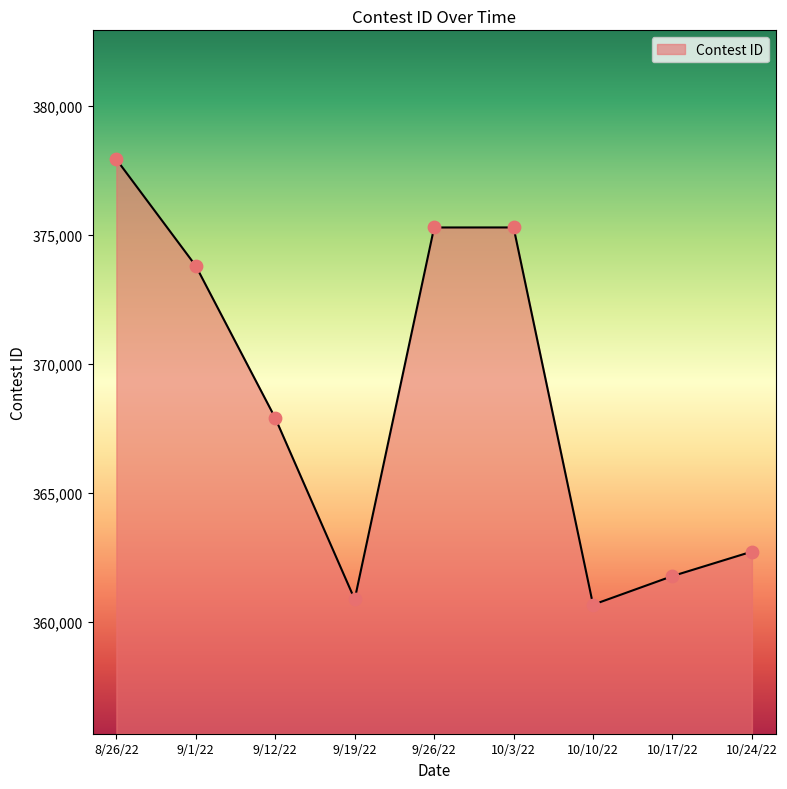

Approximately how many times larger is the value at 10/17/22 compared to 9/26/22?

1.0